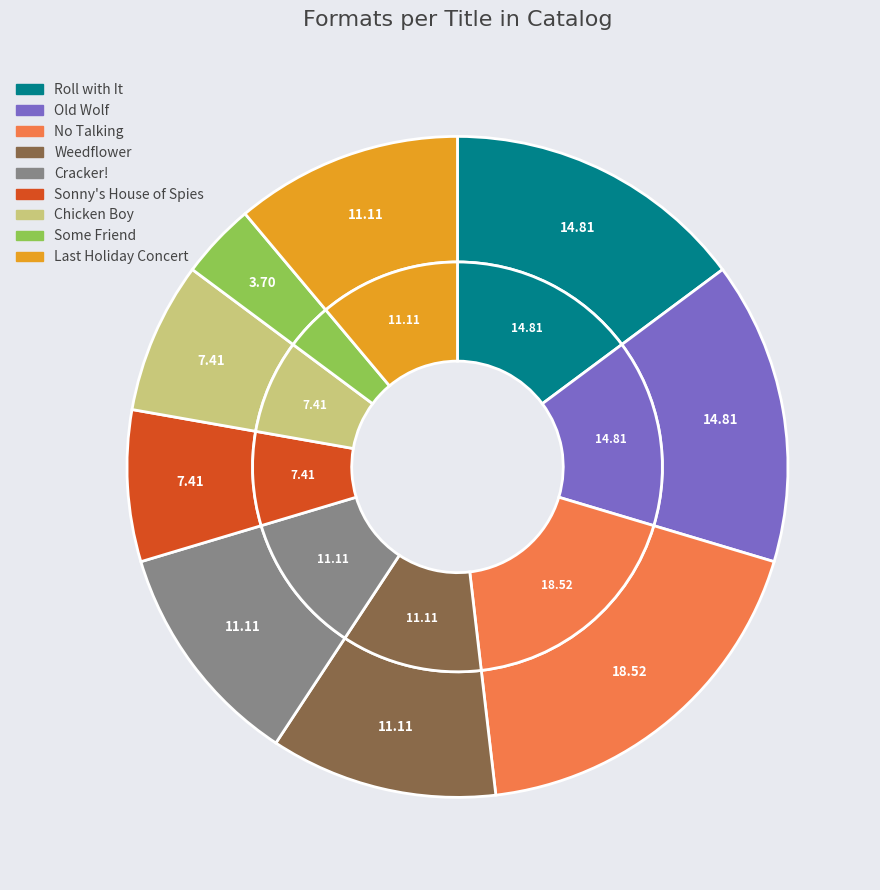

The Cracker! slice represents 16% of the pie. True or false?

False